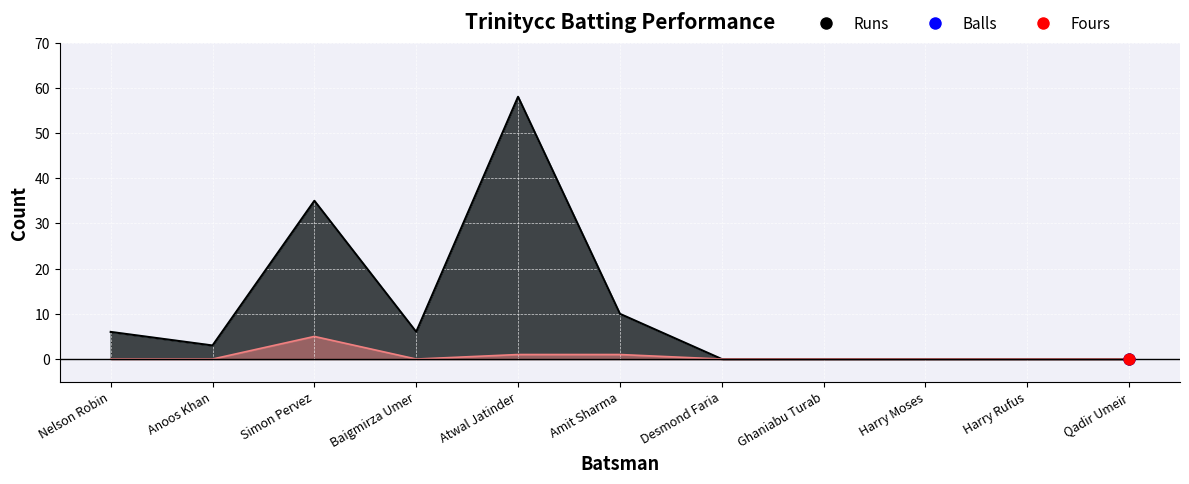

At which category is the sum across all series the highest?

Atwal Jatinder